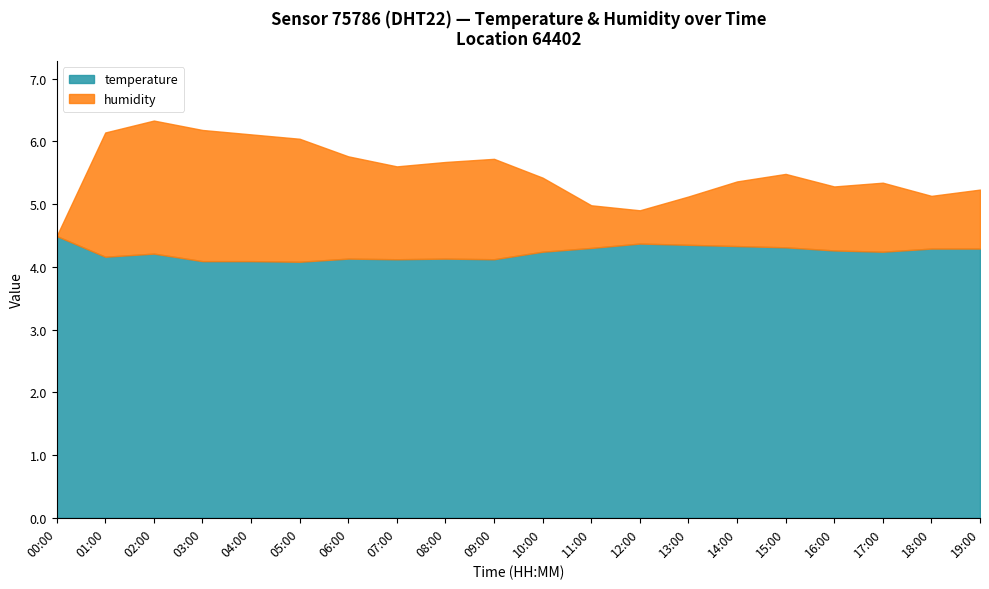

True or false: temperature has a value of 6.5 at 03:00.

False